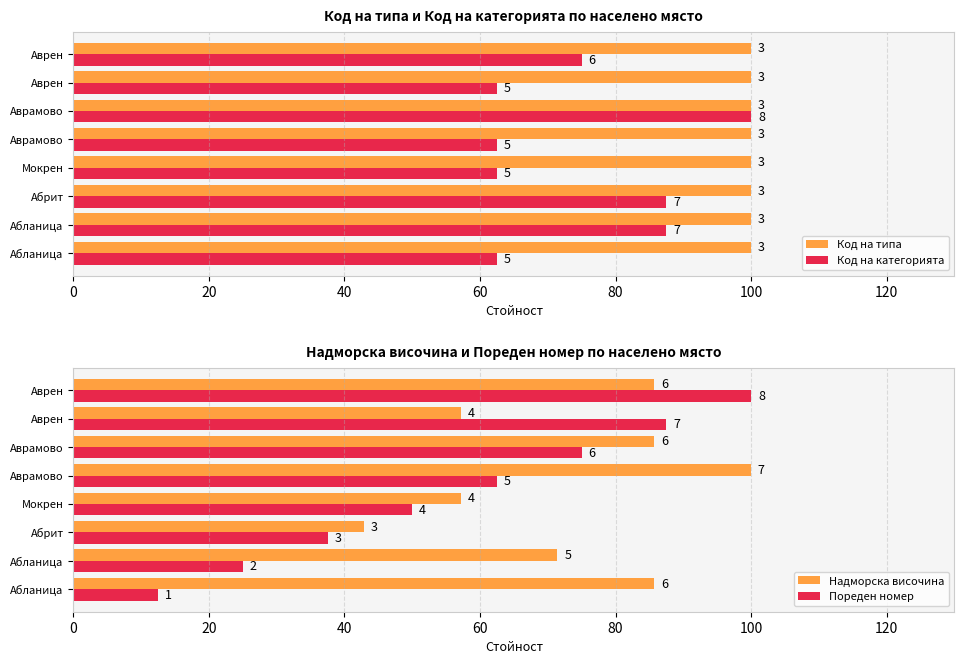

Is the value of Код на категорията at 40 greater than the value of Код на типа at 60?

Yes